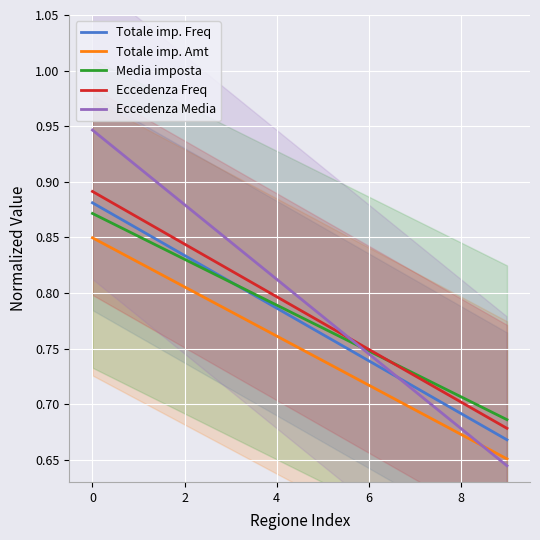

The Media imposta series shows 1.3 at 6. True or false?

False